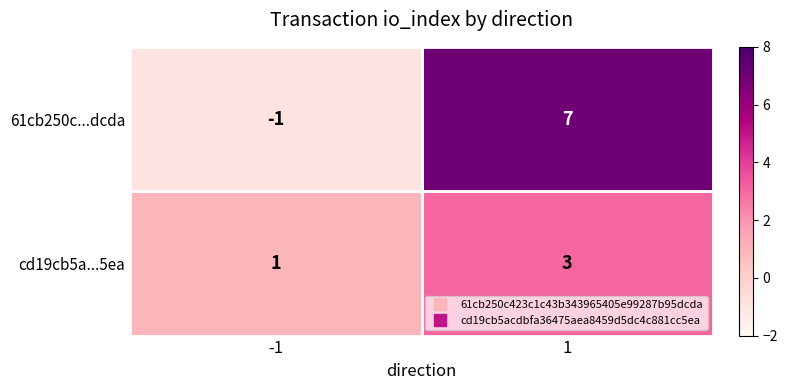

What is the average value of the 61cb250c...dcda series?

3